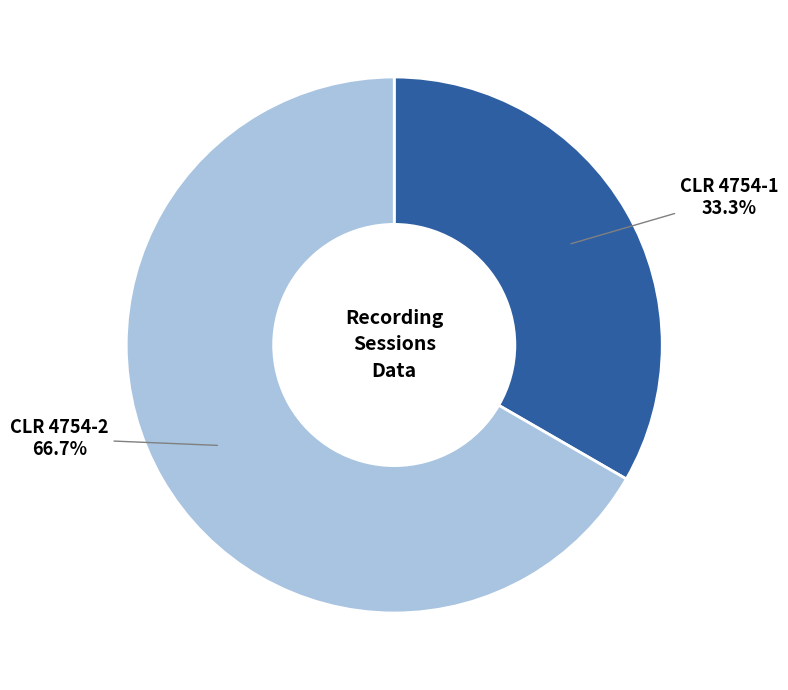

How many slices are in this pie chart?

2